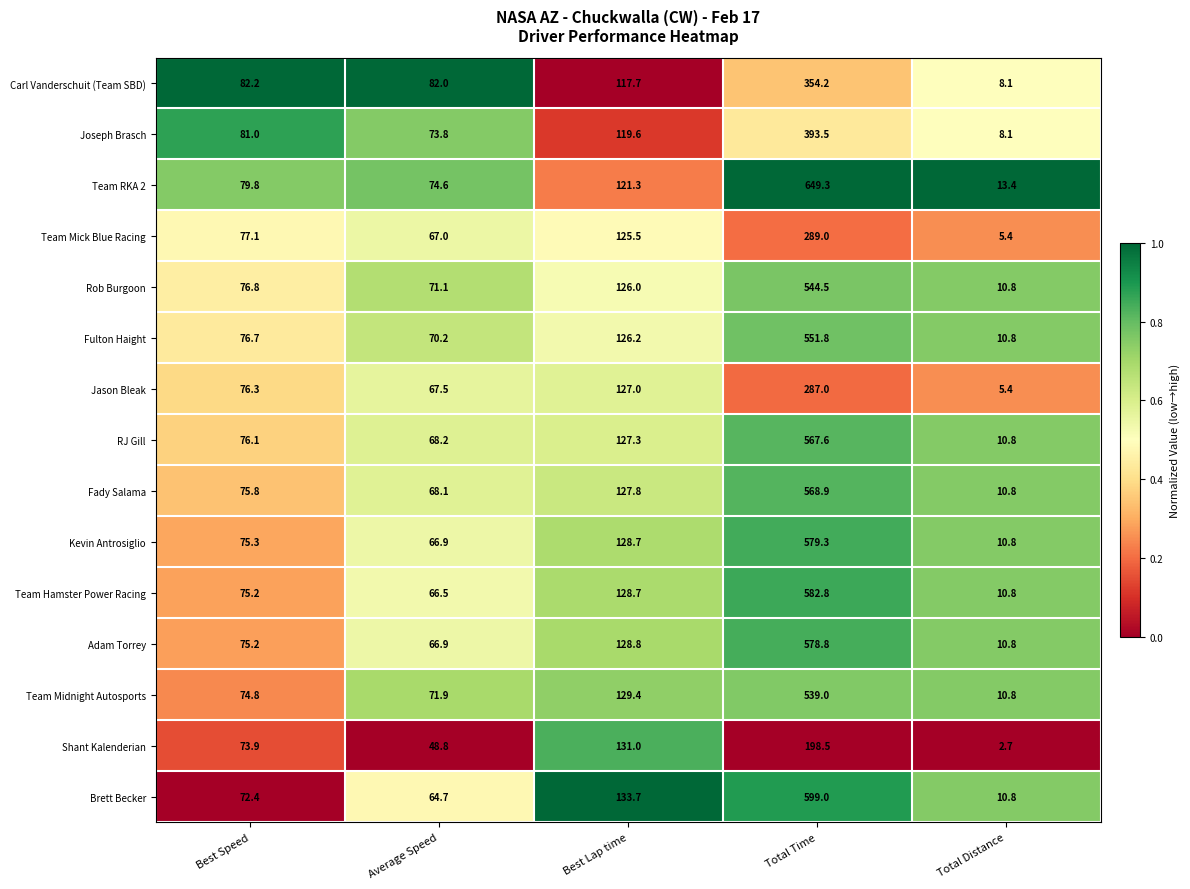

What is the difference between the maximum and minimum values in the Team Hamster Power Racing series?

572.0